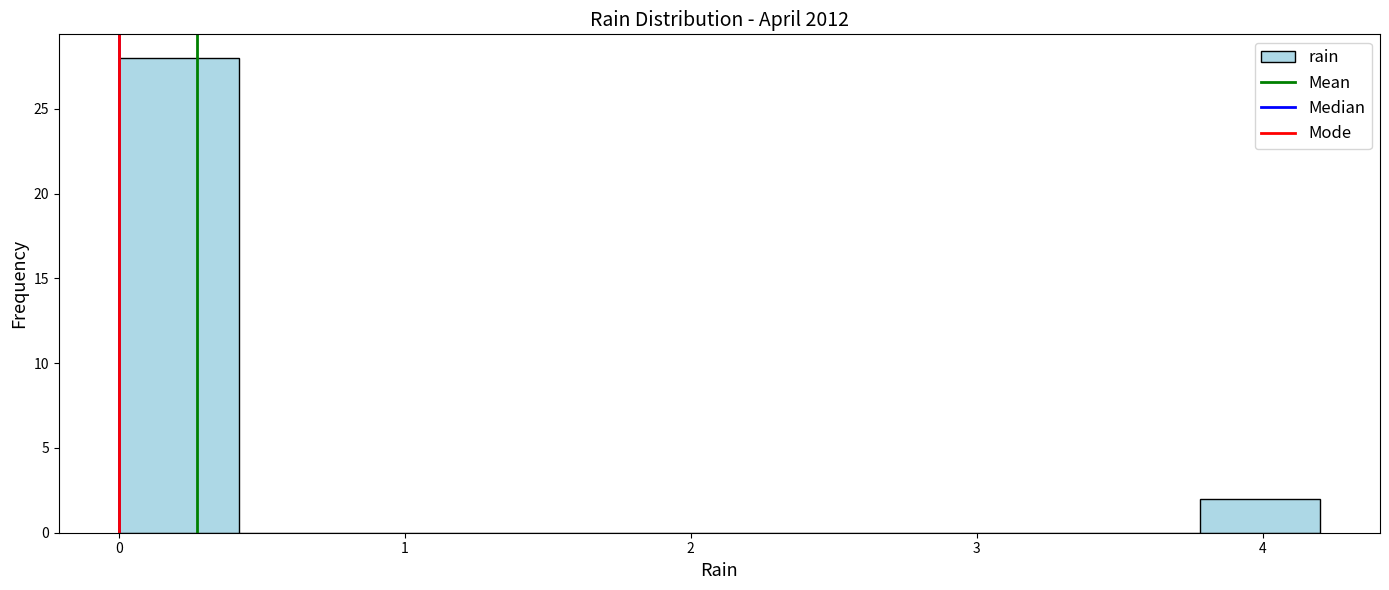

Reading left to right, list every bar in this chart as the range it spans on the x-axis followed by its height. Neither the bar edges nor the heights are printed on the chart, so give them approximately, as read against the axes.

0.00 to 0.42: 28
0.42 to 0.84: 0
0.84 to 1.26: 0
1.26 to 1.68: 0
1.68 to 2.10: 0
2.10 to 2.52: 0
2.52 to 2.94: 0
2.94 to 3.36: 0
3.36 to 3.78: 0
3.78 to 4.20: 2